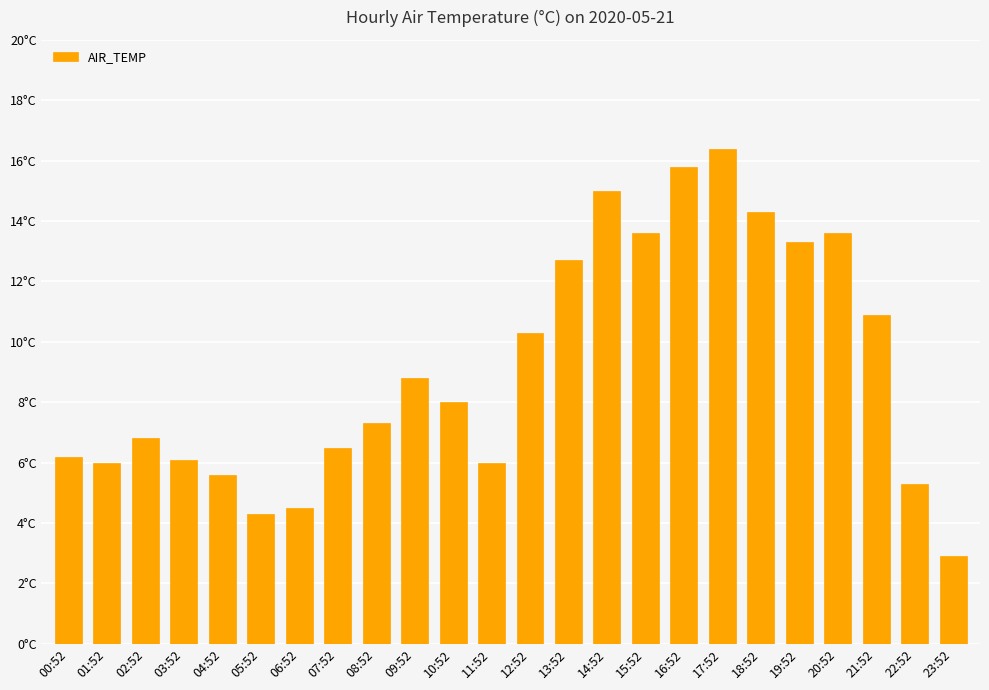

What is the ratio of the value at 19:52 to the value at 01:52?

2.2